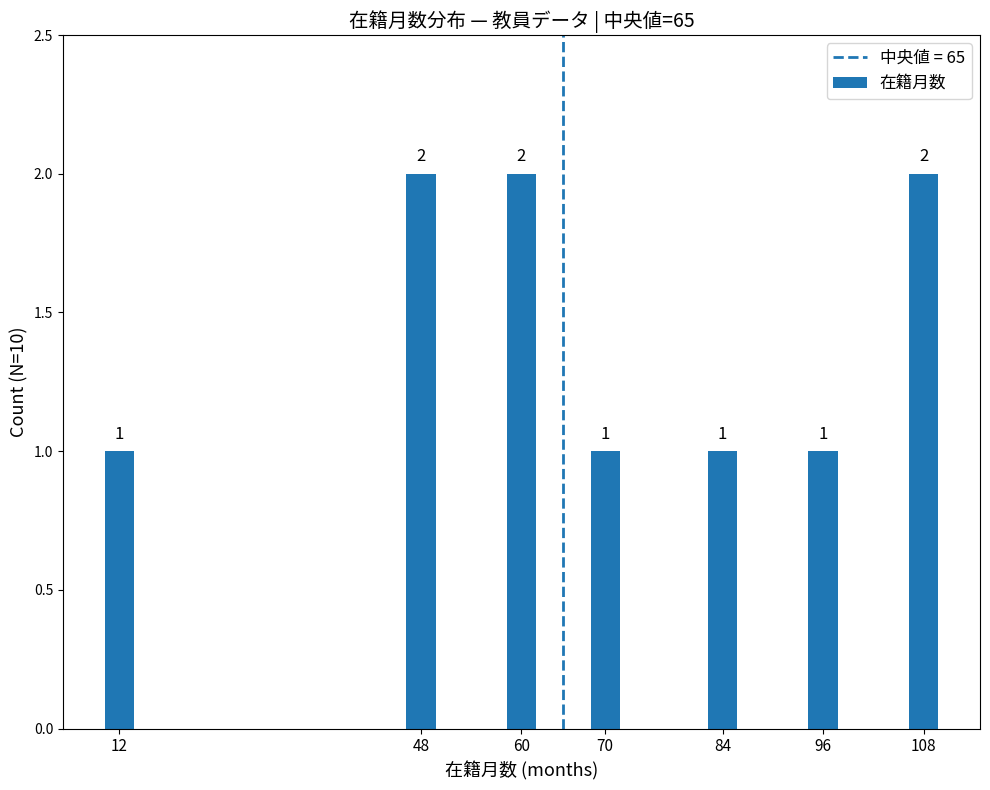

What is the difference between the second highest and minimum values?

1